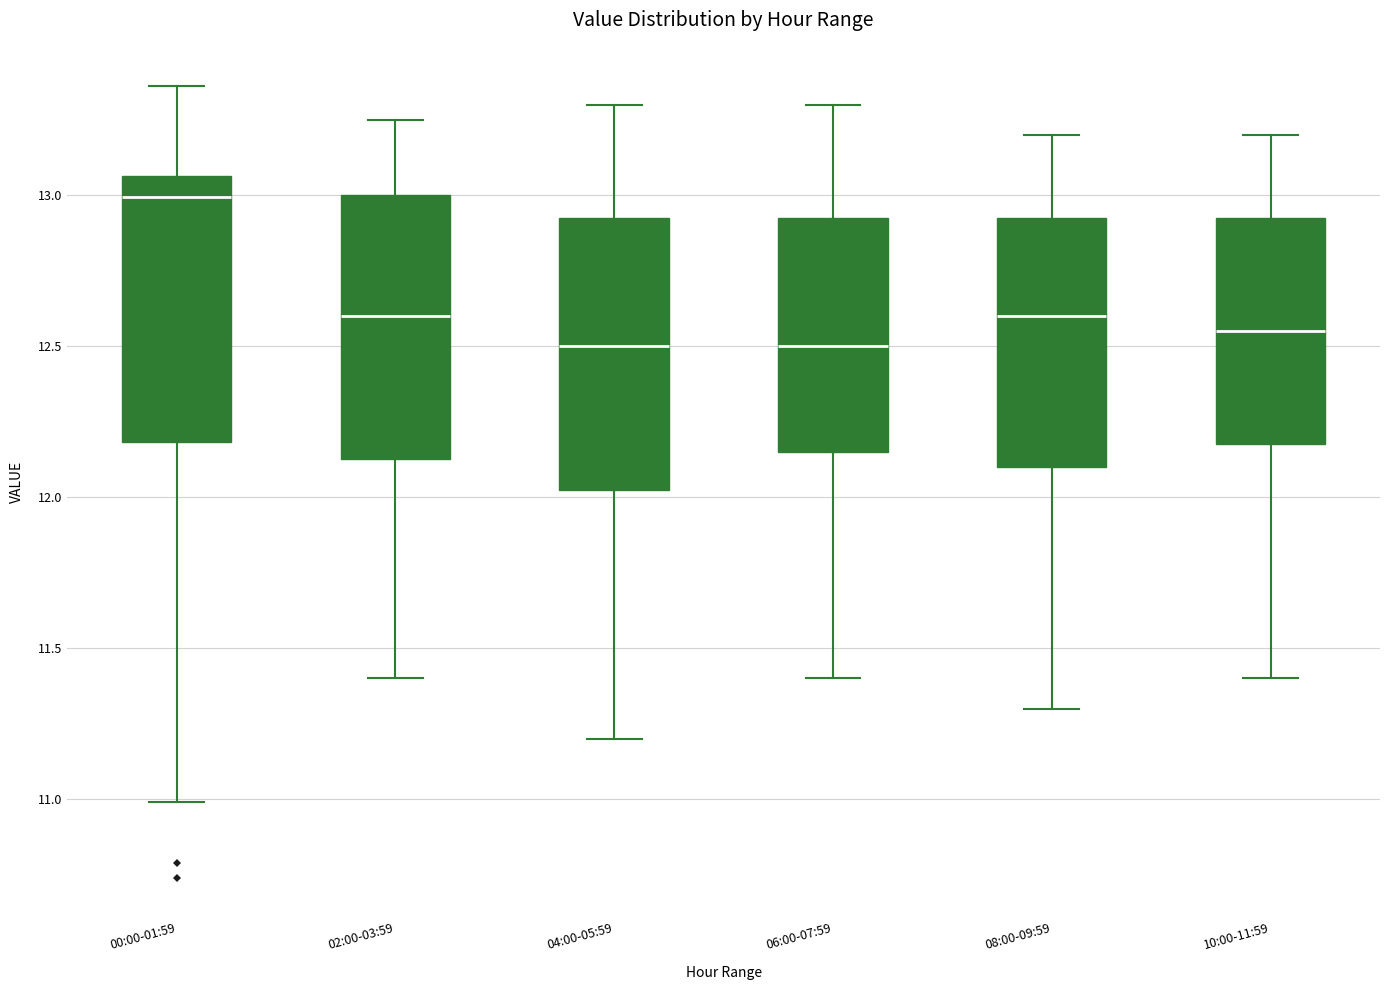

Reading left to right, read every box against the y-axis: the position of its median line, the range the box covers, and the ends of its whiskers. The values are not printed on the chart, so give them approximately, as read against the axis.

00:00-01:59: median 13.00, box 12.20 to 13.05, whiskers 11.00 to 13.35
02:00-03:59: median 12.60, box 12.15 to 13.00, whiskers 11.40 to 13.25
04:00-05:59: median 12.50, box 12.05 to 12.95, whiskers 11.20 to 13.30
06:00-07:59: median 12.50, box 12.15 to 12.95, whiskers 11.40 to 13.30
08:00-09:59: median 12.60, box 12.10 to 12.95, whiskers 11.30 to 13.20
10:00-11:59: median 12.55, box 12.20 to 12.95, whiskers 11.40 to 13.20